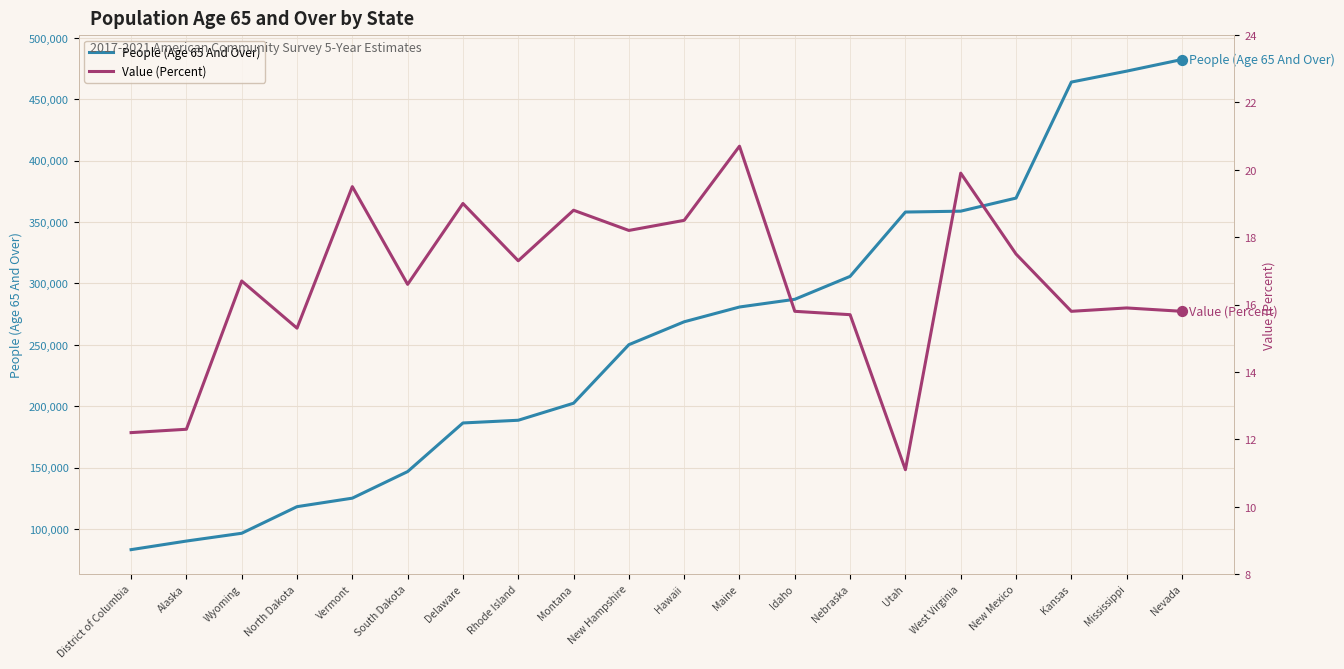

At which category is the sum across all series the highest?

Nevada